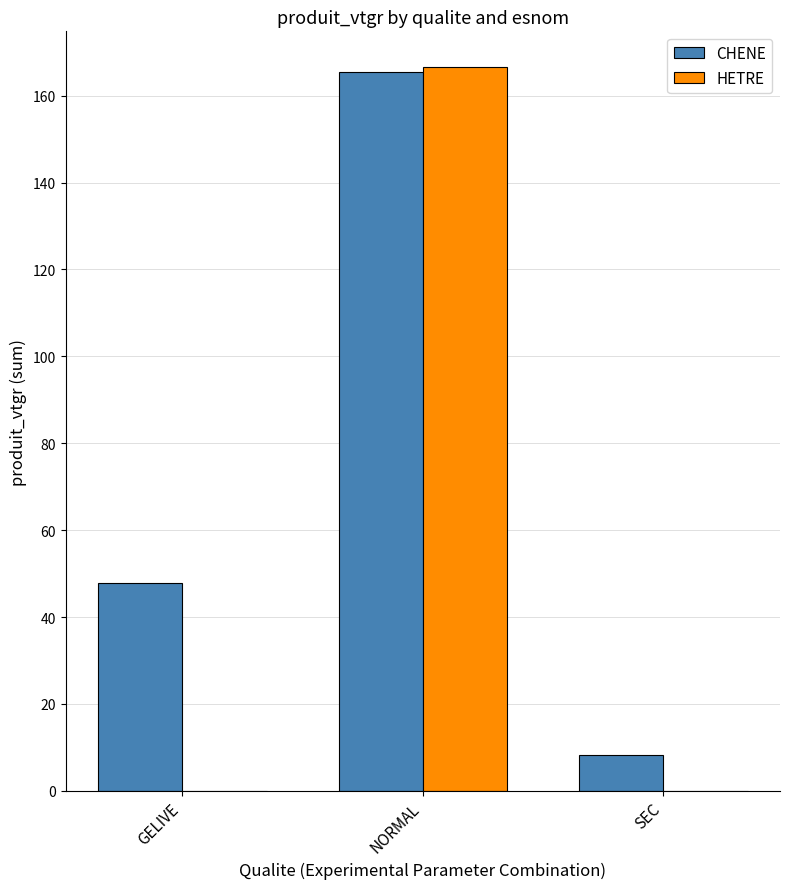

Which series has the widest spread of values?

HETRE